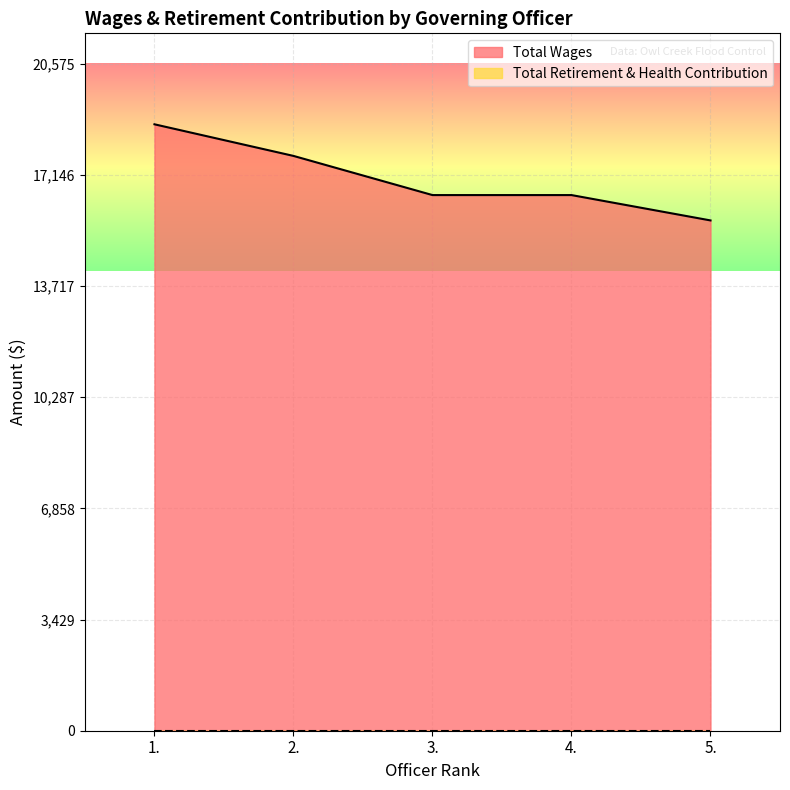

Between 1. and 3., which is larger?

1.